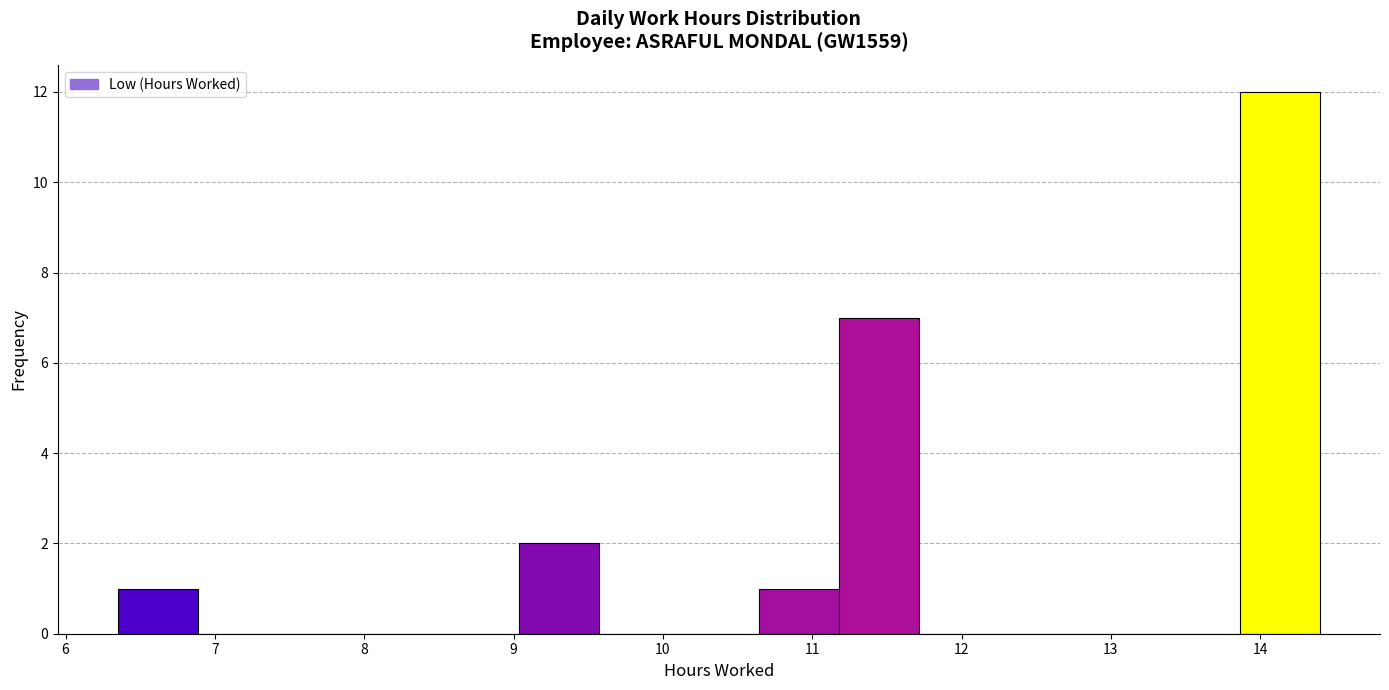

Reading left to right, list every bar in this chart as the range it spans on the x-axis followed by its height. Neither the bar edges nor the heights are printed on the chart, so give them approximately, as read against the axes.

6.4 to 6.9: 1
6.9 to 7.4: 0
7.4 to 8.0: 0
8.0 to 8.5: 0
8.5 to 9.0: 0
9.0 to 9.6: 2
9.6 to 10.1: 0
10.1 to 10.6: 0
10.6 to 11.2: 1
11.2 to 11.7: 7
11.7 to 12.3: 0
12.3 to 12.8: 0
12.8 to 13.3: 0
13.3 to 13.9: 0
13.9 to 14.4: 12